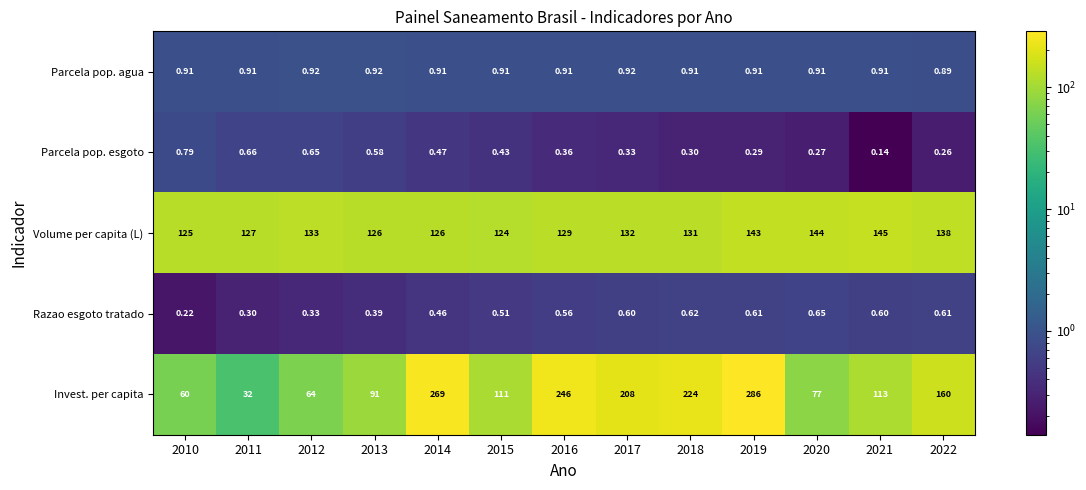

What is the maximum value shown in the chart?

286.0